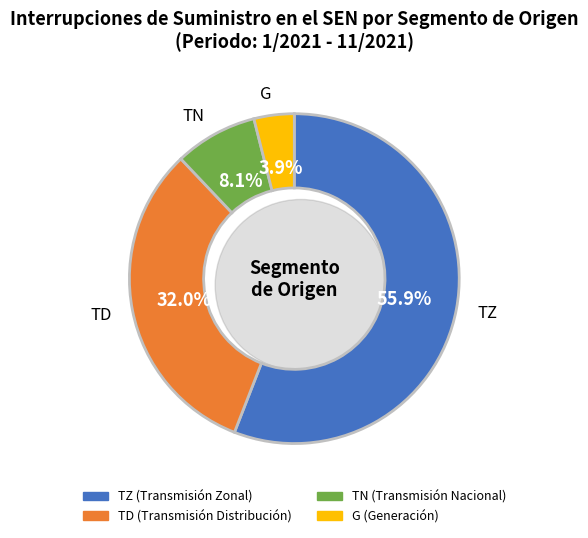

Which category has the smallest portion of the pie?

G